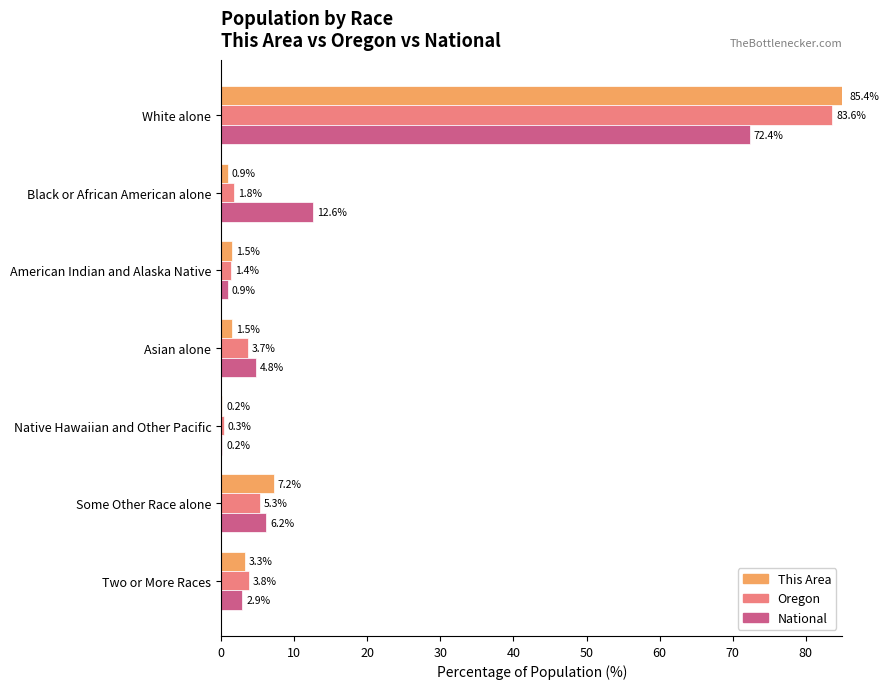

What is the approximate value of National at American Indian and Alaska Native?

0.9